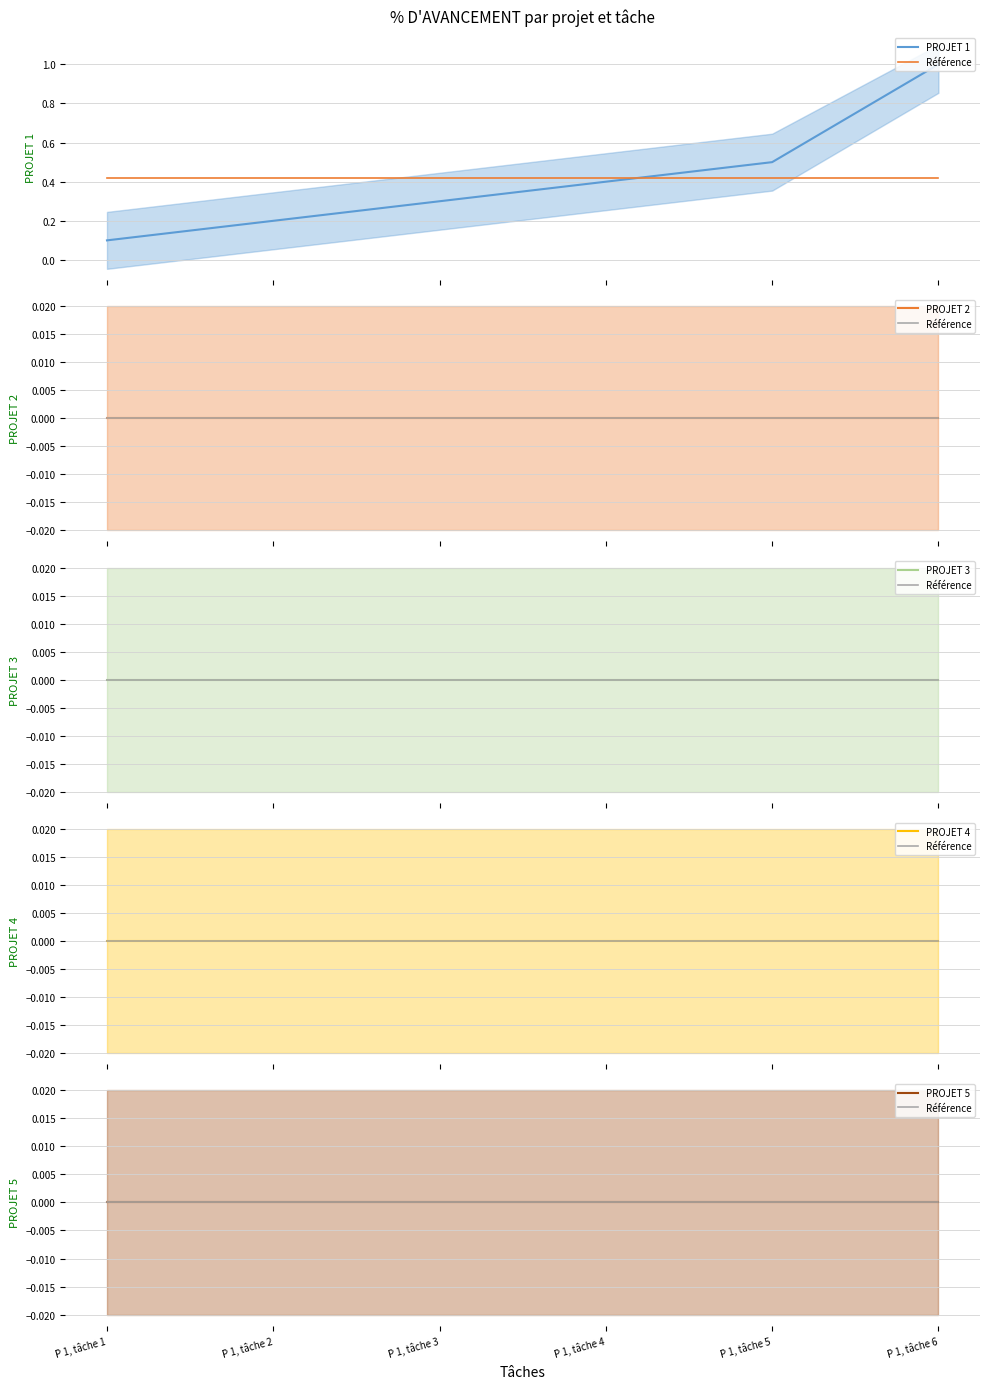

True or false: PROJET 2 and Référence cross at least once.

False